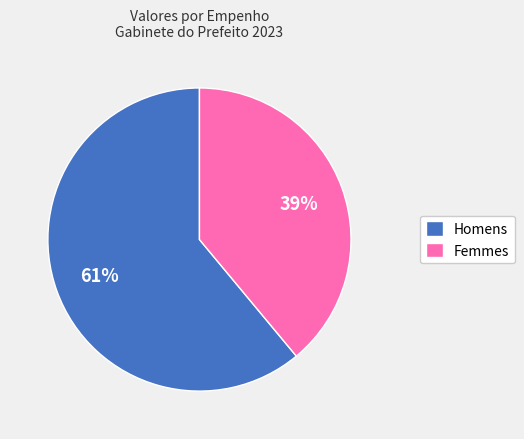

The Femmes slice represents 39% of the pie. True or false?

True